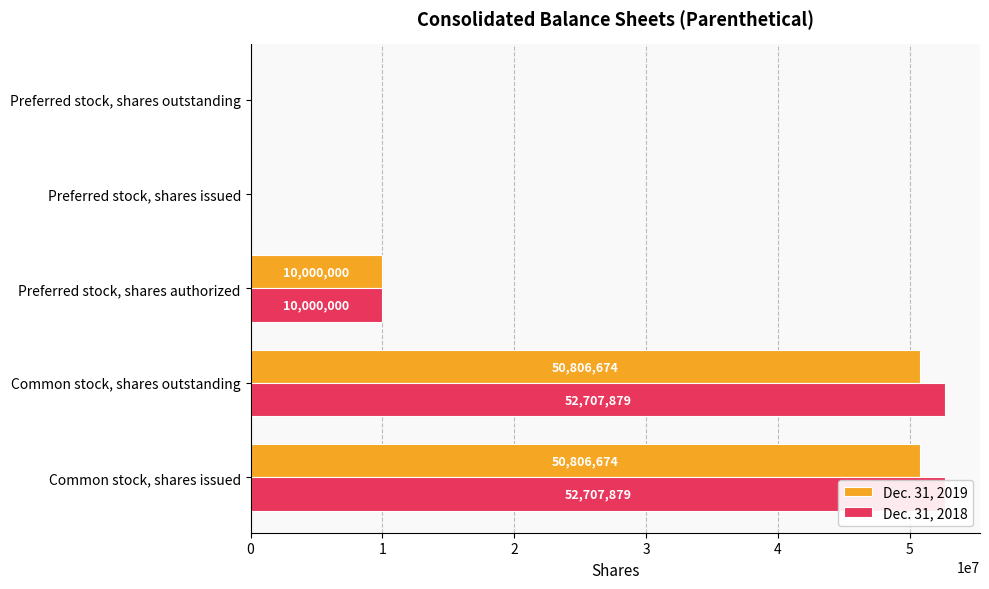

Which series has the largest total across all categories?

Dec. 31, 2018